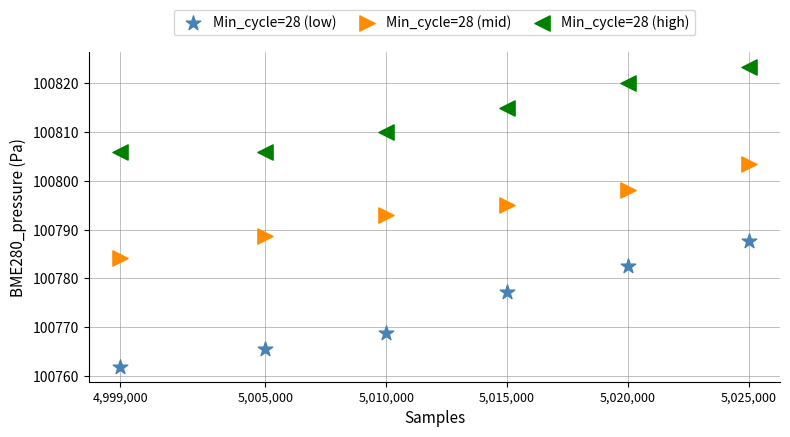

Which series contains the highest Y value?

Min_cycle=28 (high)